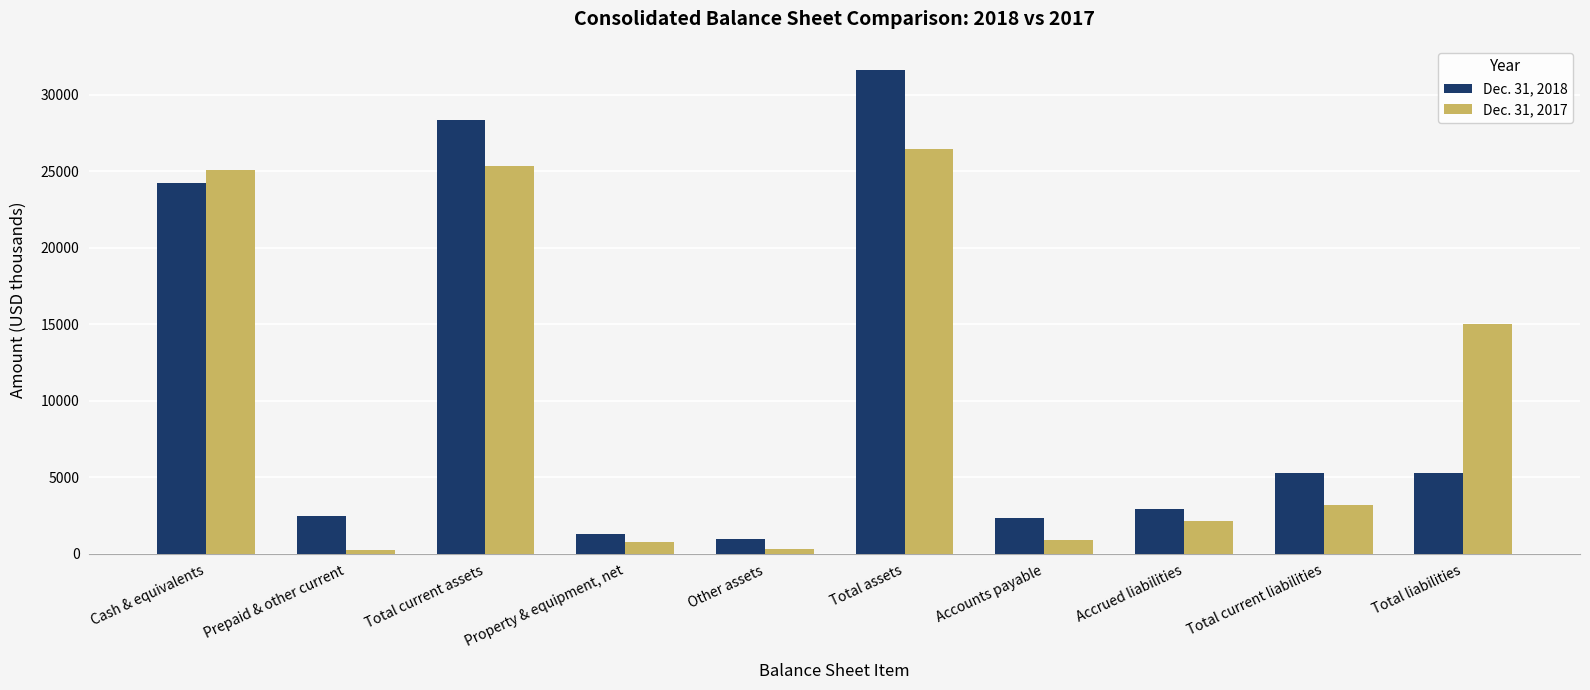

What is the lowest value of the Dec. 31, 2017 series?

244